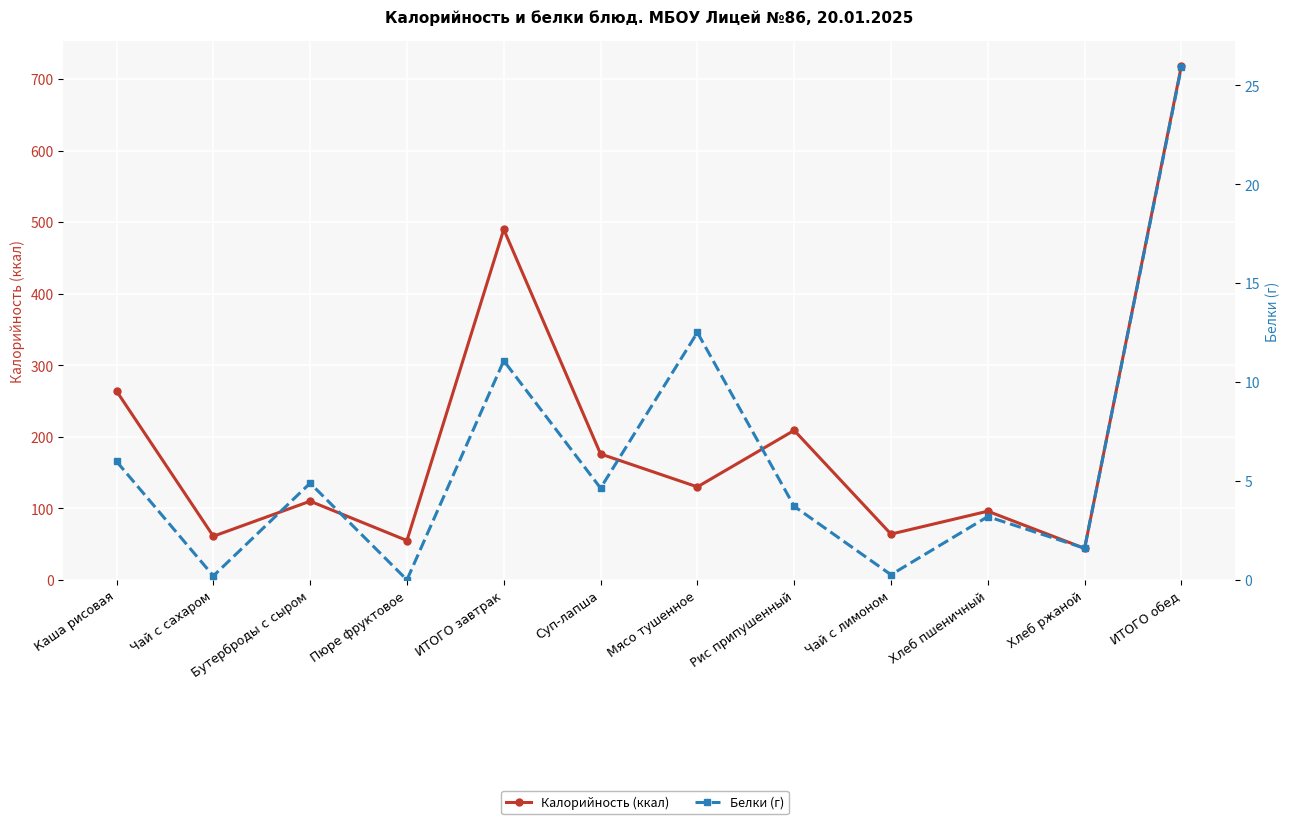

Is it true that Белки (г) equals 18.4 at Мясо тушенное?

False